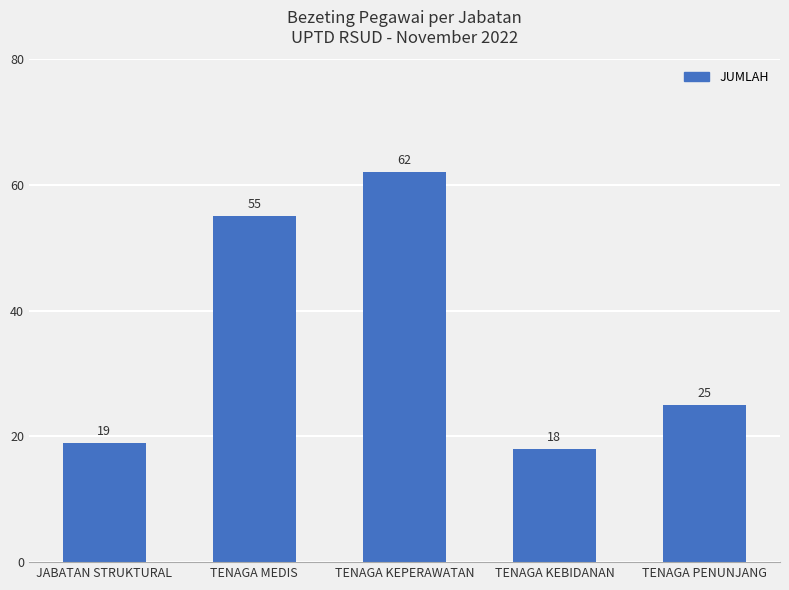

What position from the left is JABATAN STRUKTURAL?

1